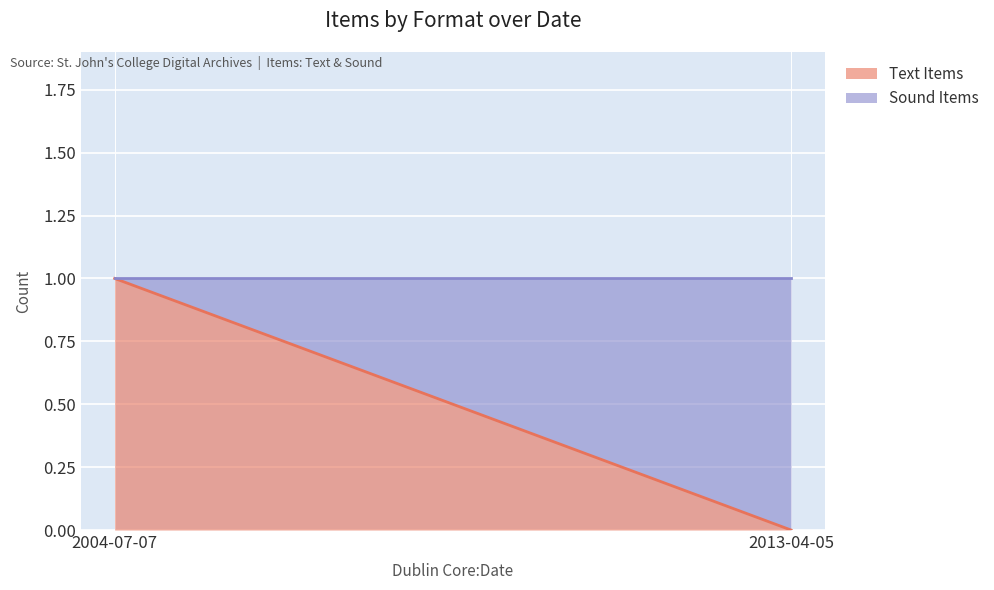

What is the difference between the highest and lowest values at 2013-04-05?

1